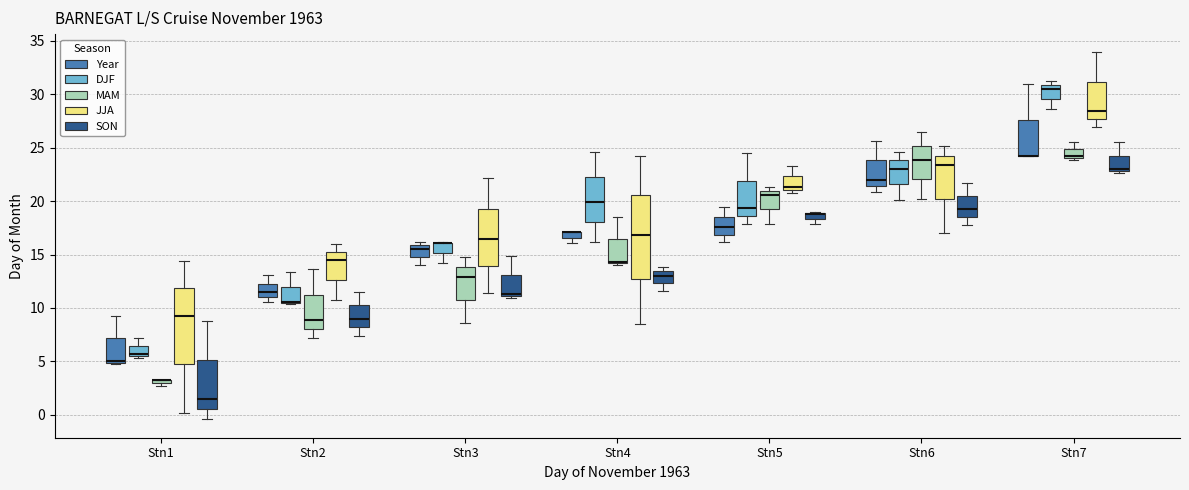

Comparing the boxes themselves (not the whiskers), which one is the tallest?

Stn4 (JJA)